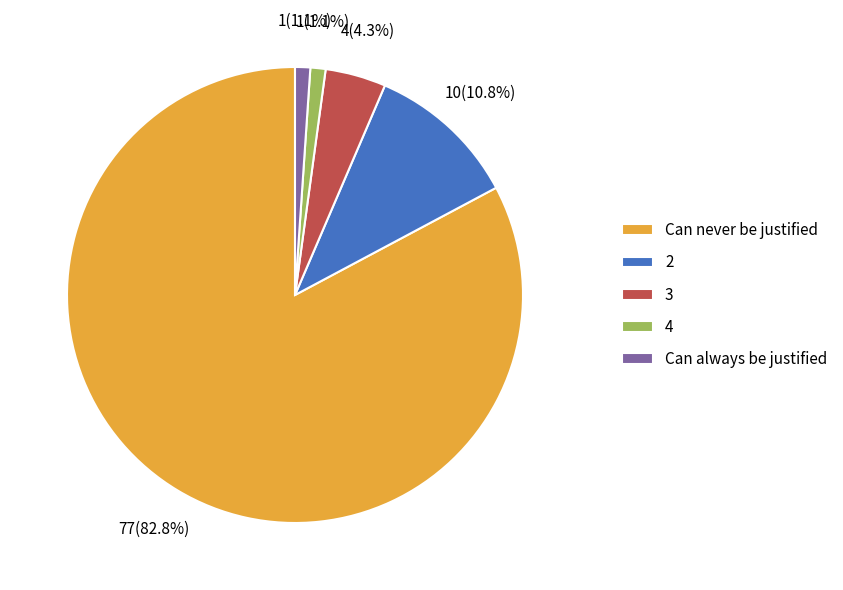

Is there a majority slice in this chart?

Yes